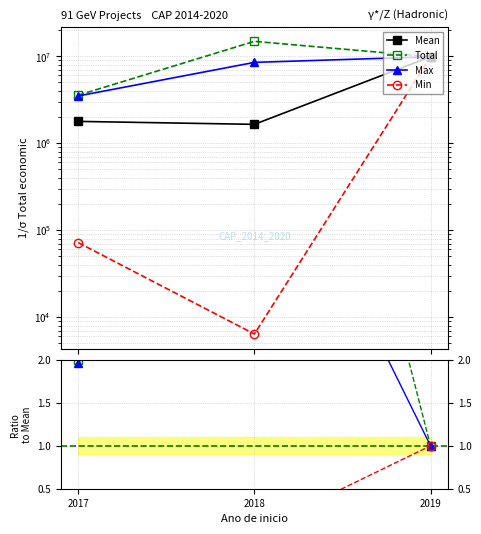

Is it true that Min equals 0.0 at 2017?

False